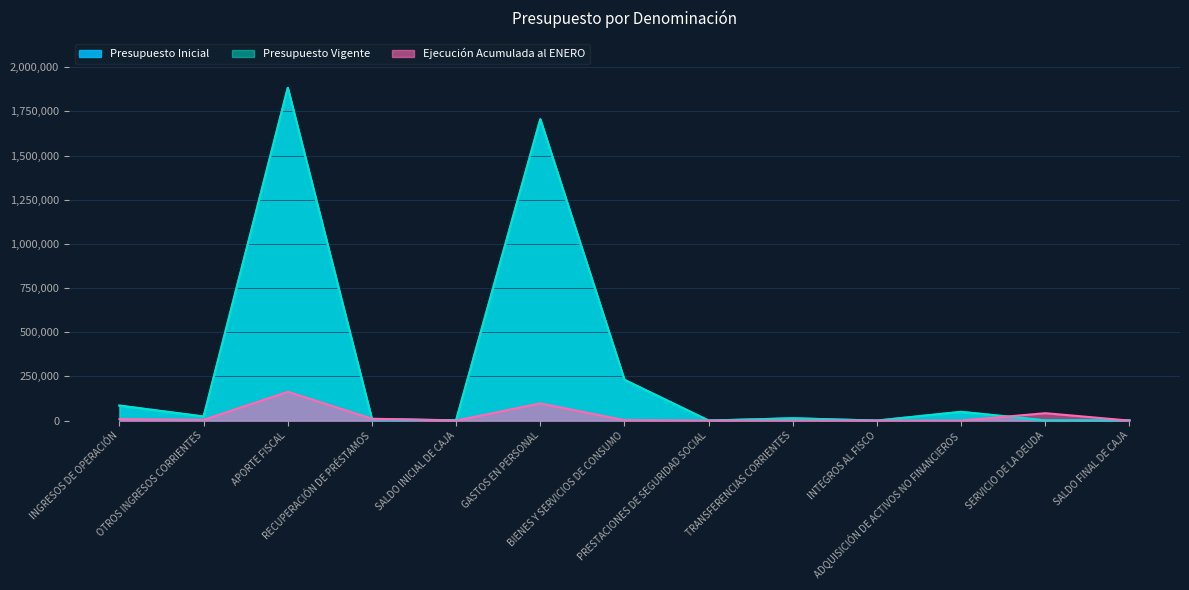

The value of Ejecución Acumulada al ENERO at BIENES Y SERVICIOS DE CONSUMO is 2270. True or false?

True